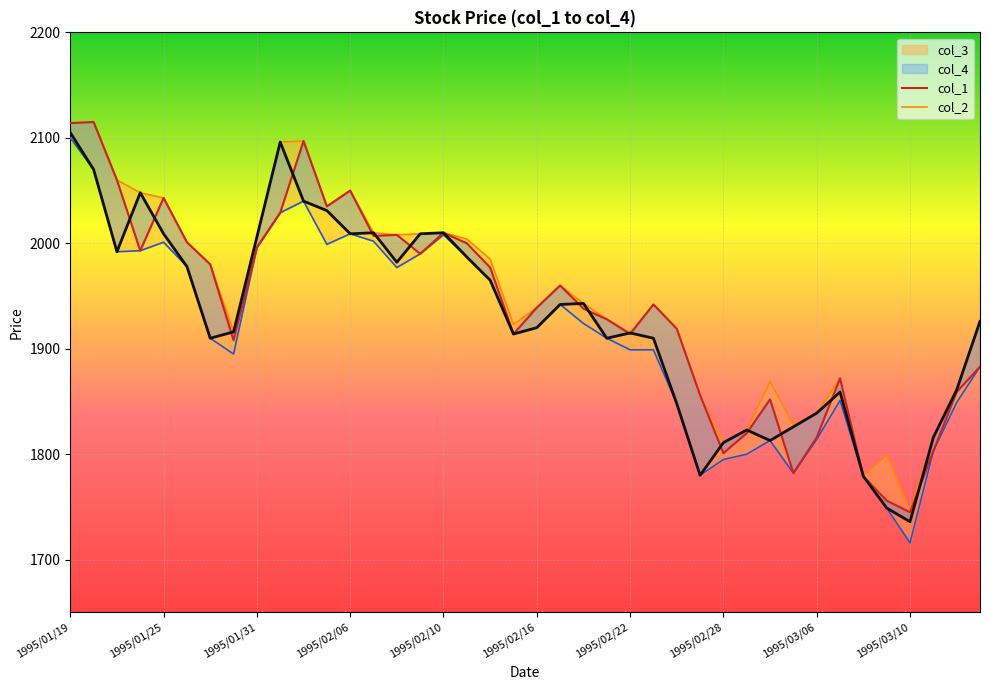

How many lines are shown in the chart?

2